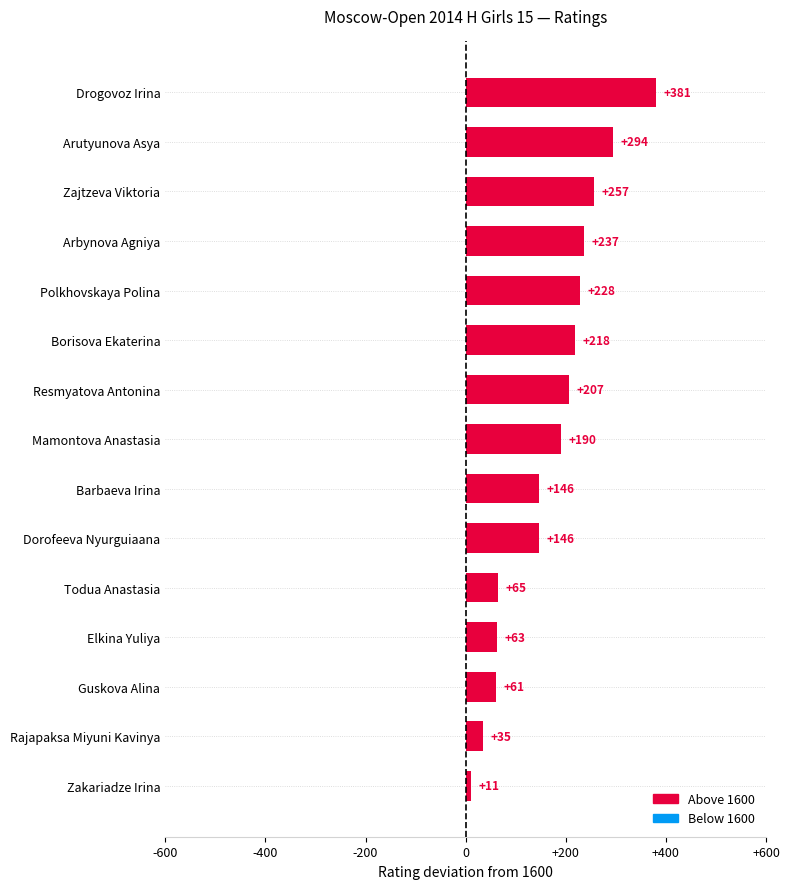

What is the maximum value shown in the chart?

381